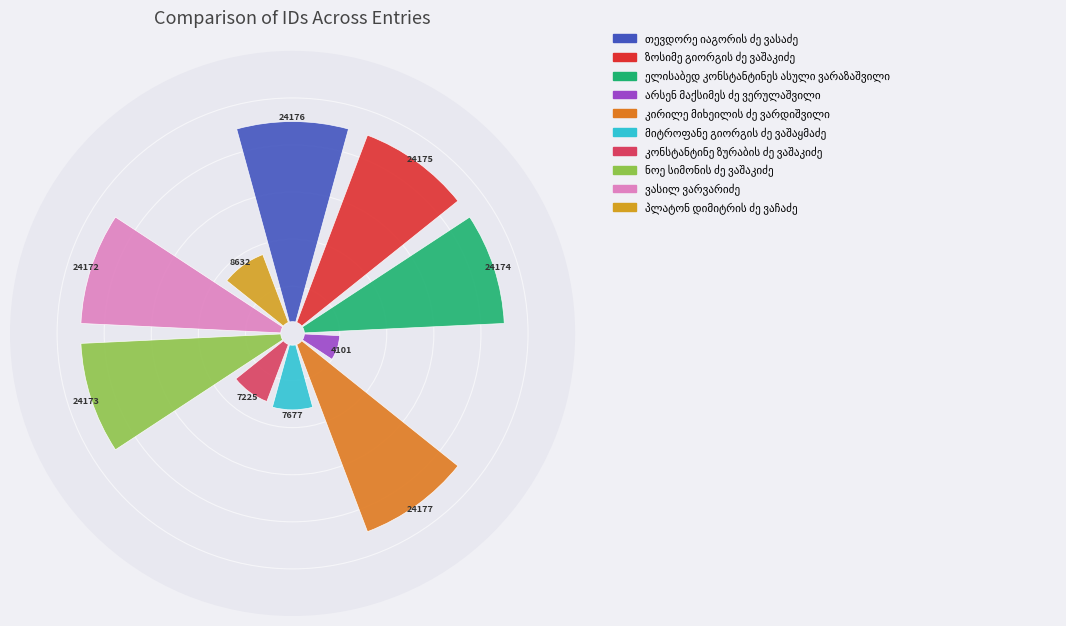

True or false: ელისაბედ კონსტანტინეს ასული ვარაზაშვილი accounts for 5% of the total.

False